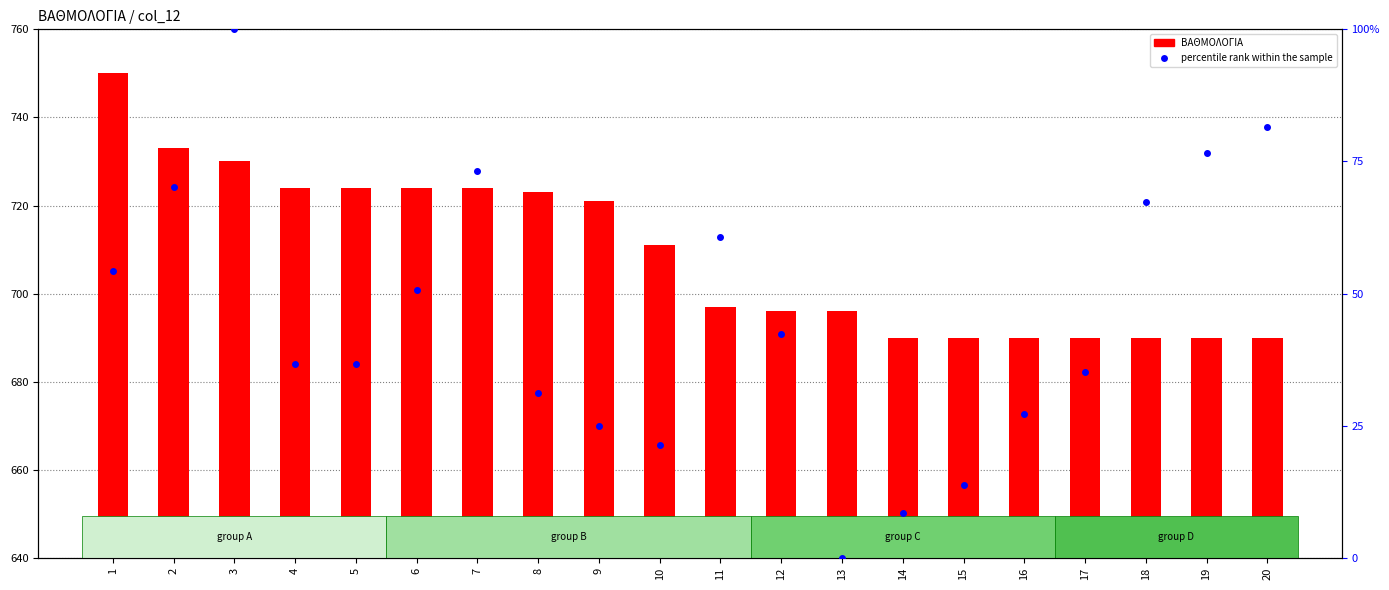

Reading left to right, what are all the values shown in this chart?

ΒΑΘΜΟΛΟΓΙΑ: 750.0	733.0	730.0	724.0	724.0	724.0	724.0	723.0	721.0	711.0	697.0	696.0	696.0	690.0	690.0	690.0	690.0	690.0	690.0	690.0
percentile rank within the sample: 54.4	70.2	100.0	36.7	36.7	50.7	73.1	31.3	24.9	21.4	60.7	42.3	0.0	8.5	13.8	27.2	35.1	67.2	76.5	81.4